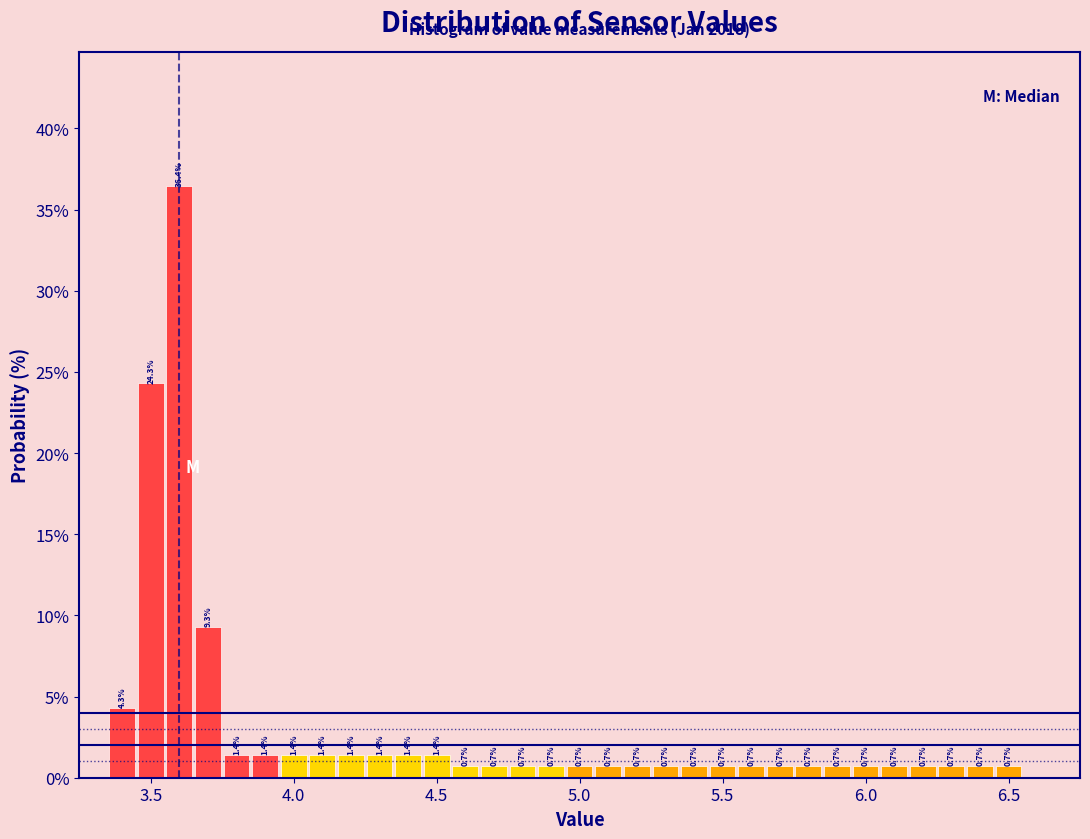

Around what value on the x-axis is the tallest bar? Give the approximate position of its centre, as read against the axis.

3.60